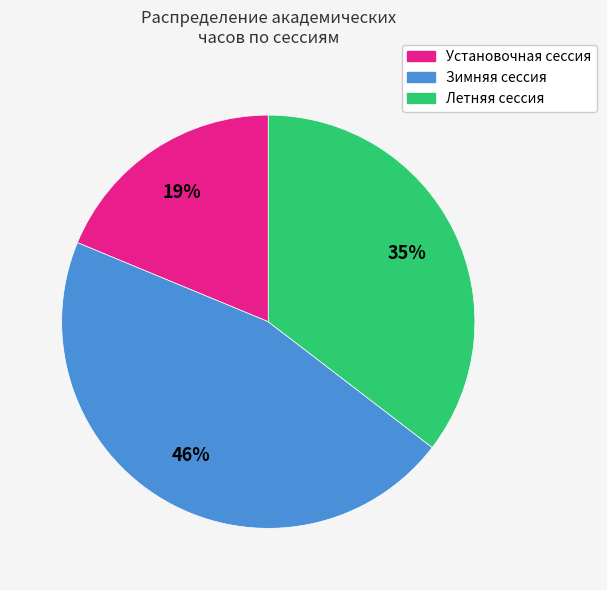

What is the smallest slice in the pie chart?

Установочная сессия